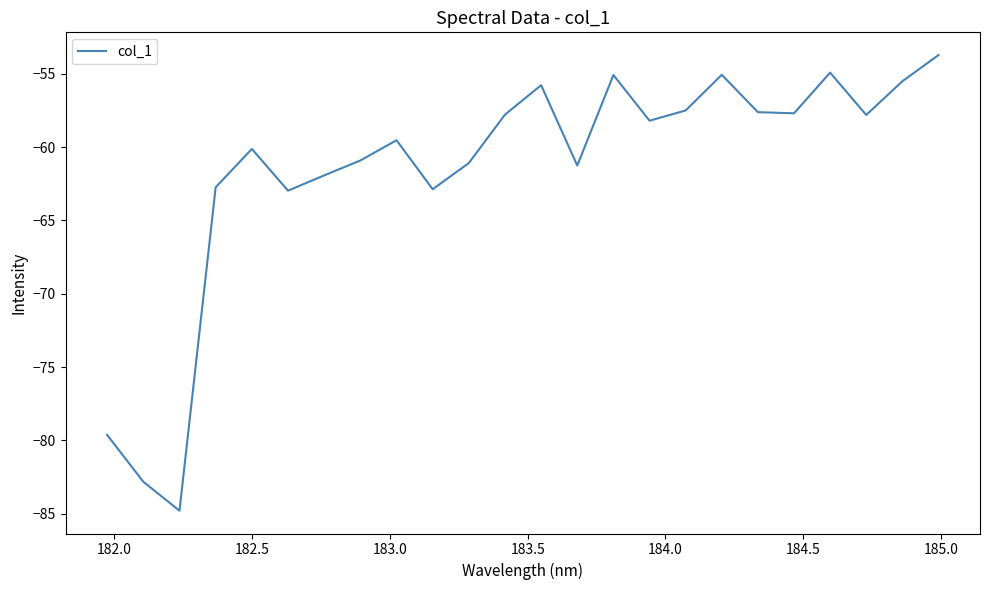

What is the difference between the maximum and minimum values?

31.1